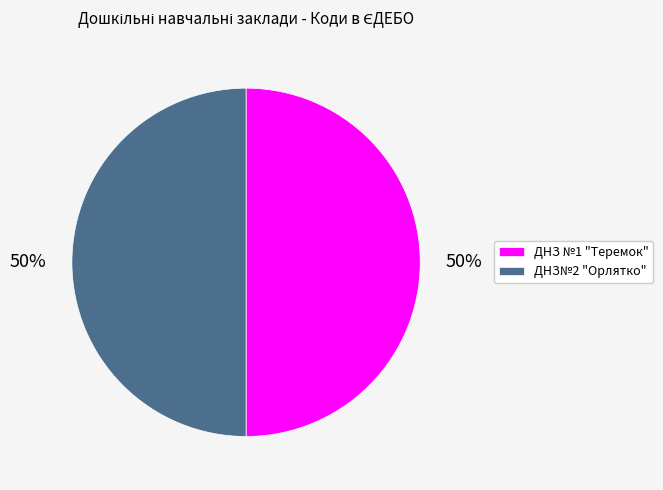

To the nearest percent, what percentage of the pie is ДНЗ№2 "Орлятко"?

50%